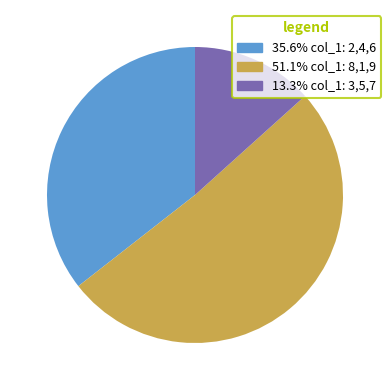

Is there a majority slice in this chart?

Yes